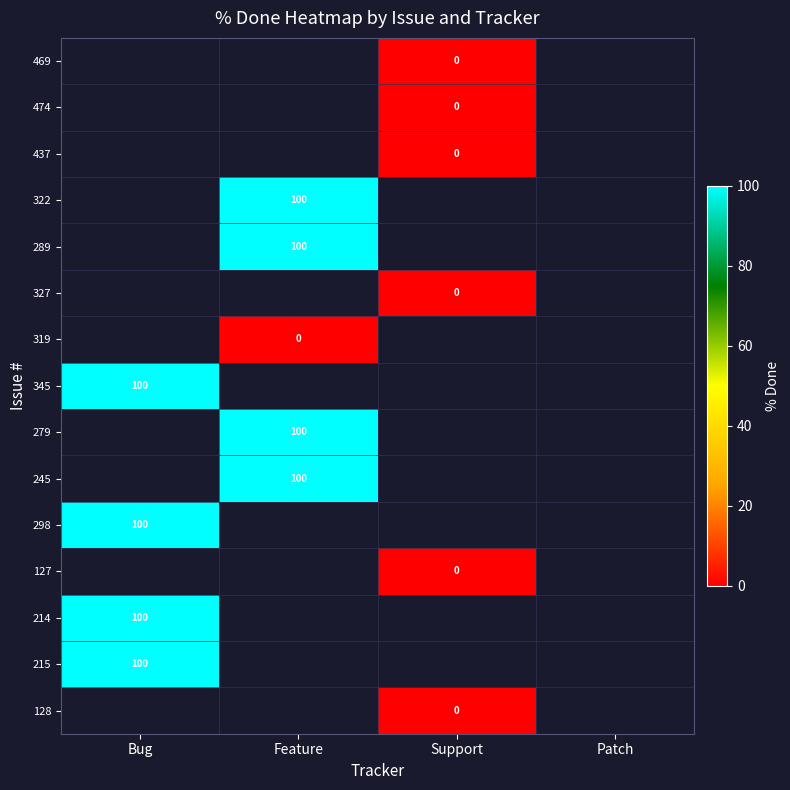

The value of 289 at Feature is 100. True or false?

True